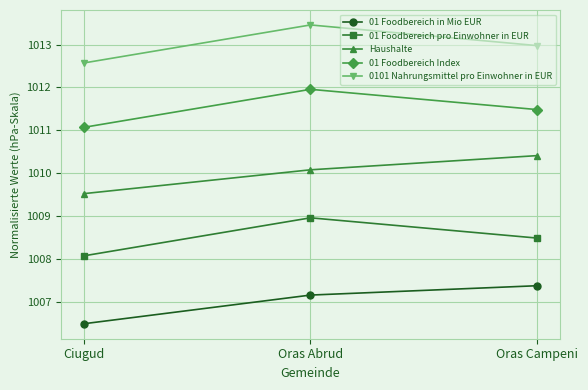

At how many categories does at least one series exceed 1012?

3